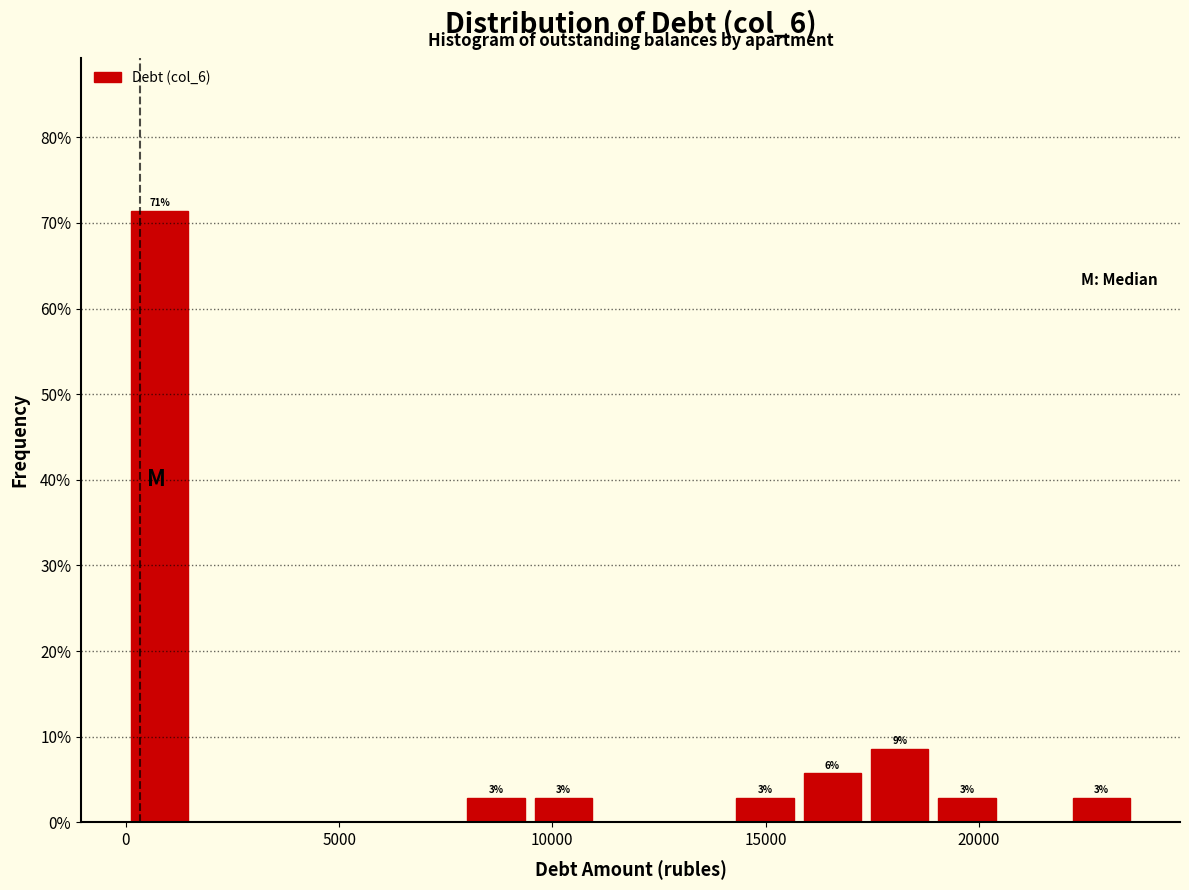

Around what value on the x-axis is the tallest bar? Give the approximate position of its centre, as read against the axis.

1000